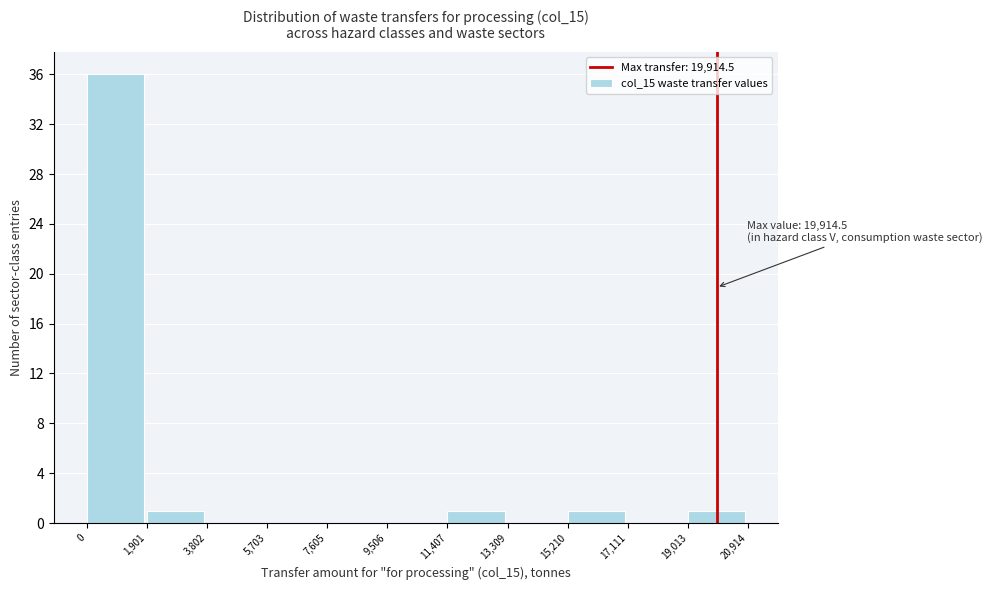

Which range on the x-axis has the tallest bar?

0 to 1,901